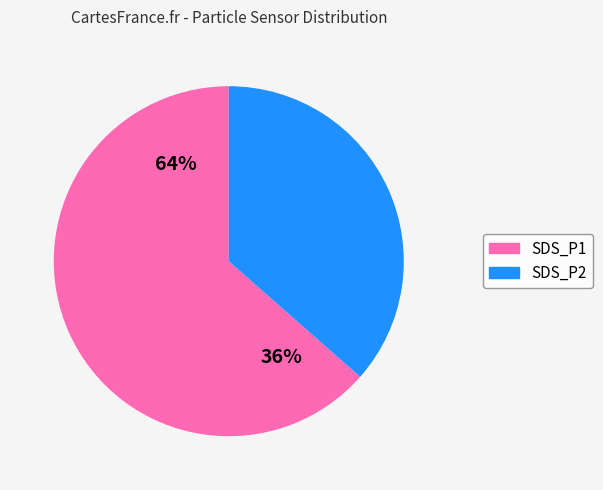

Does any single category account for the majority?

Yes